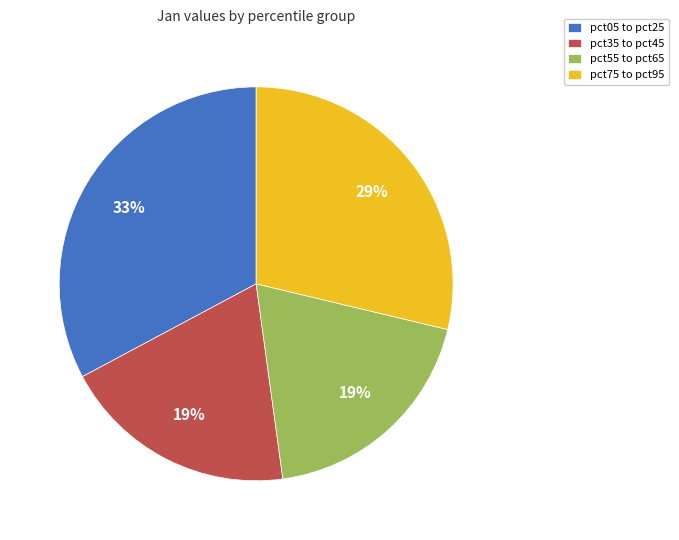

Combined, do pct55 to pct65 and pct75 to pct95 account for over 50%?

No